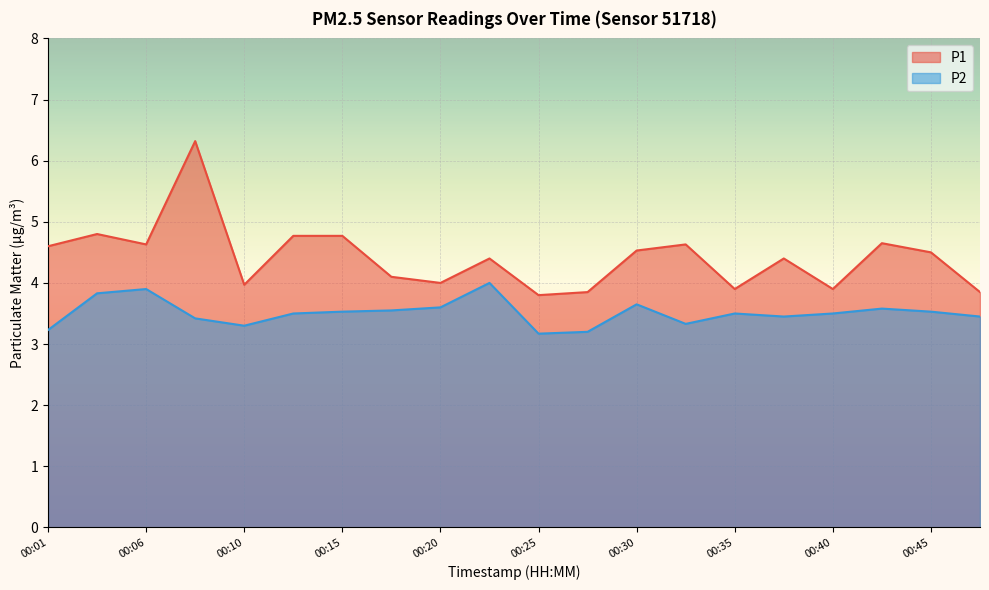

What is the difference between the highest and lowest values at 00:18?

0.5